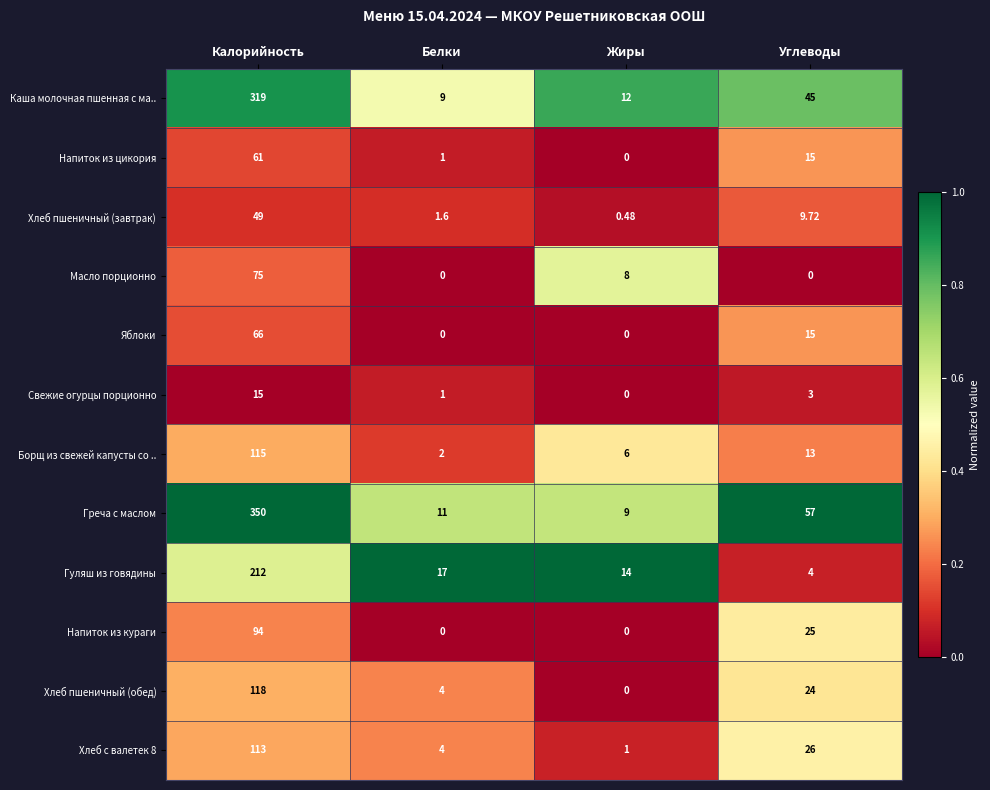

Which series has the largest range (max minus min)?

Греча с маслом